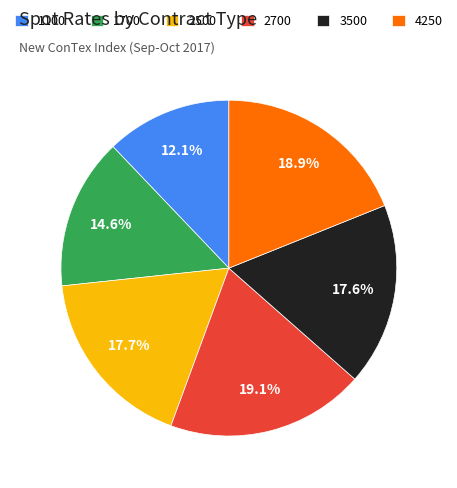

Approximately how many times larger is the value at 1700 compared to 4250?

0.8